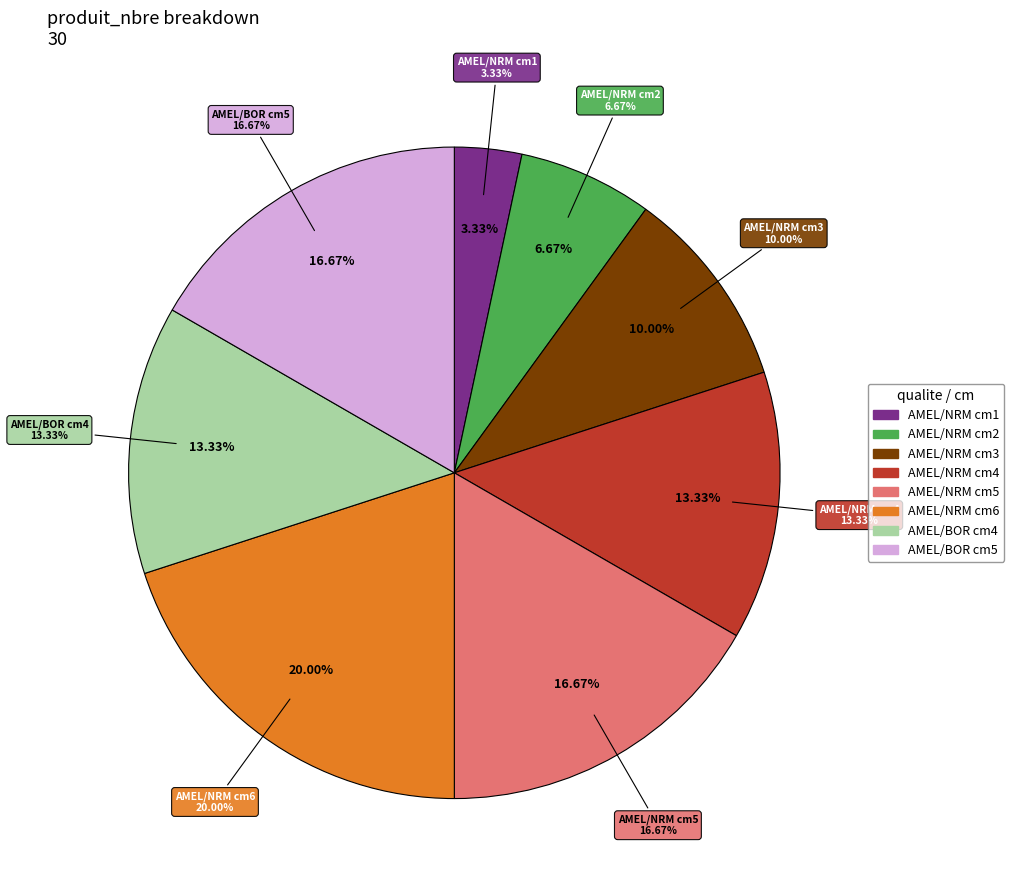

Is it true that cm_2_NORMAL is 7% of the pie?

True